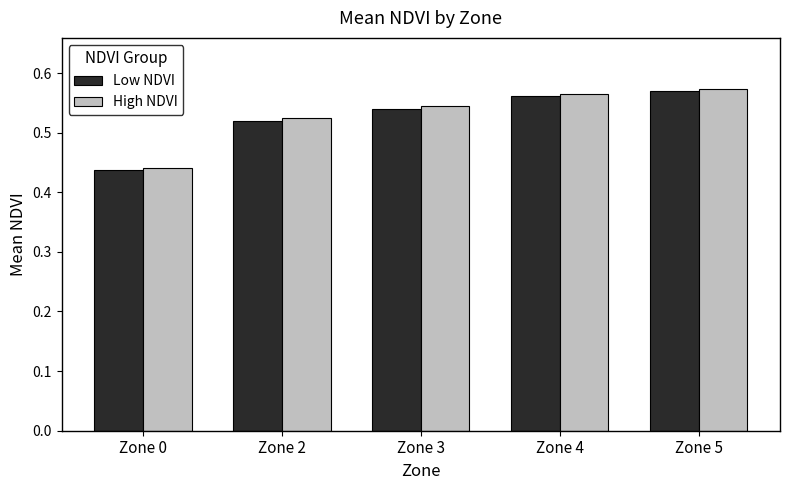

What is the total value across all series at Zone 4?

1.1